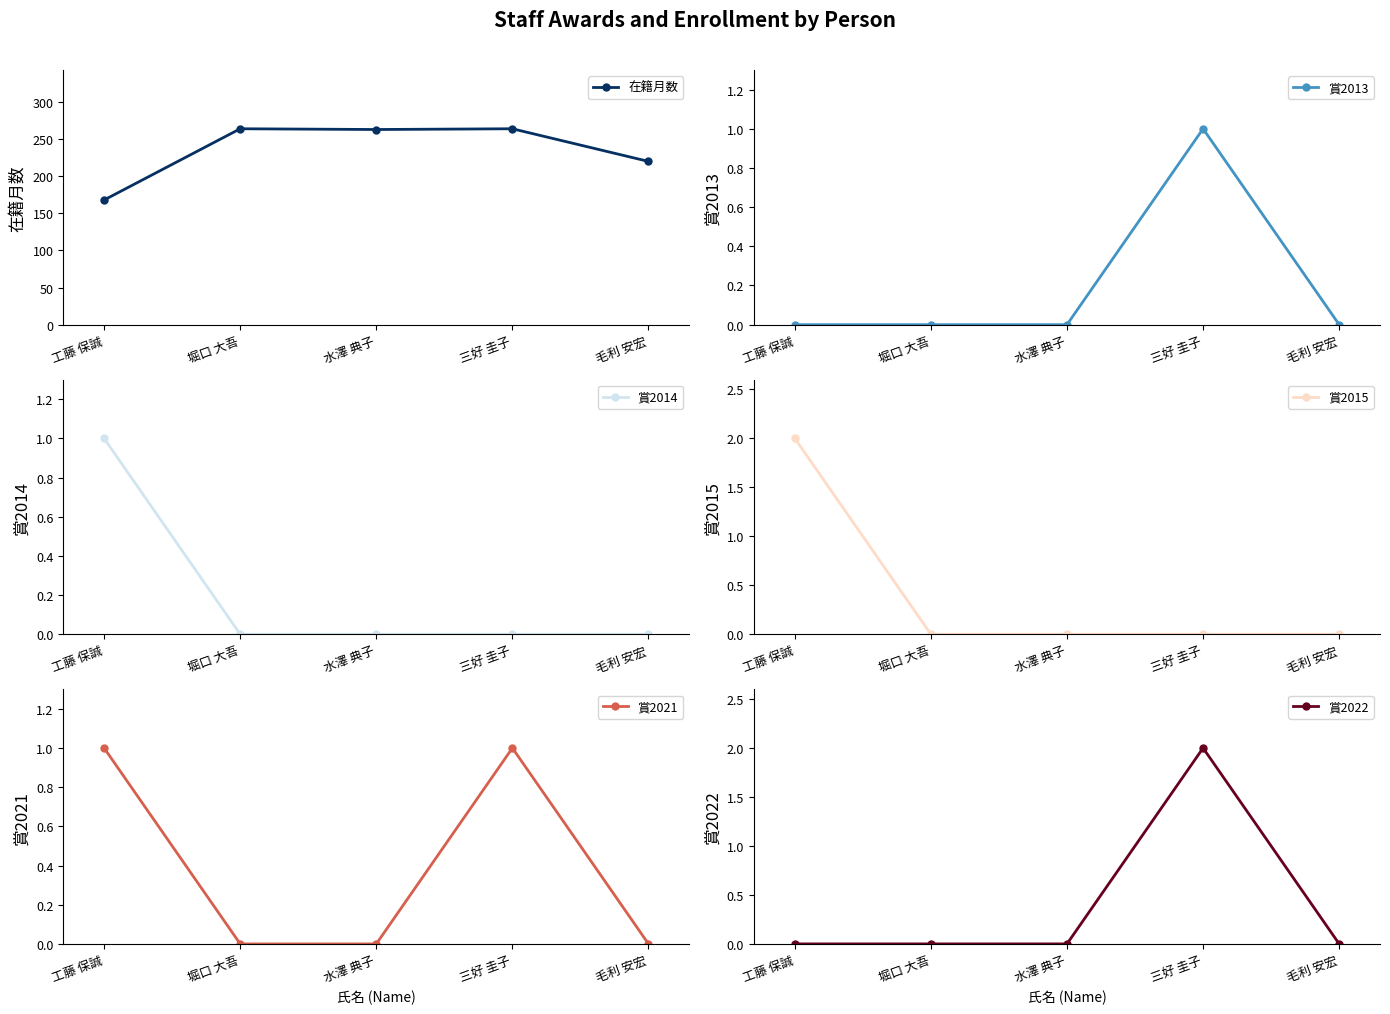

True or false: 賞2021 has more than 1 interior local peaks.

False